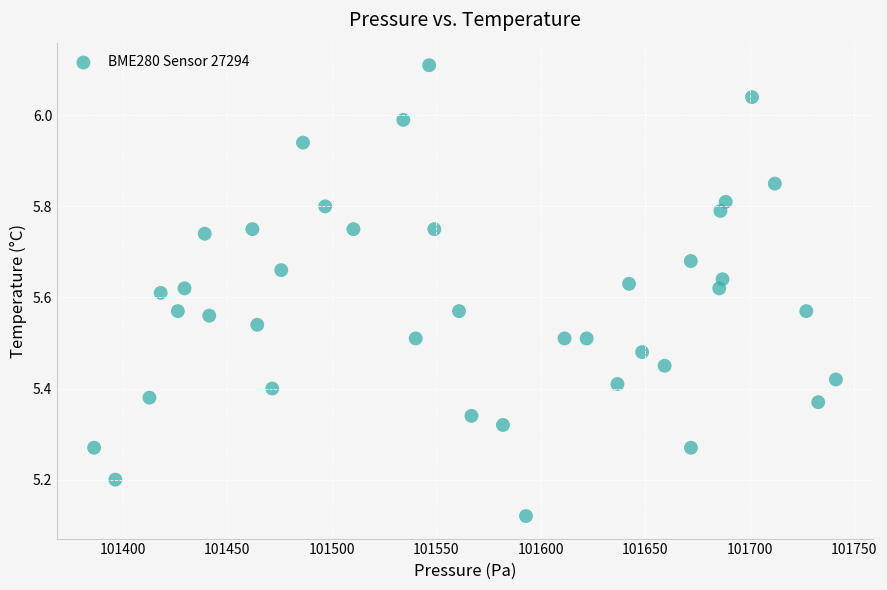

What is the range of X values (max minus min)?

355.1